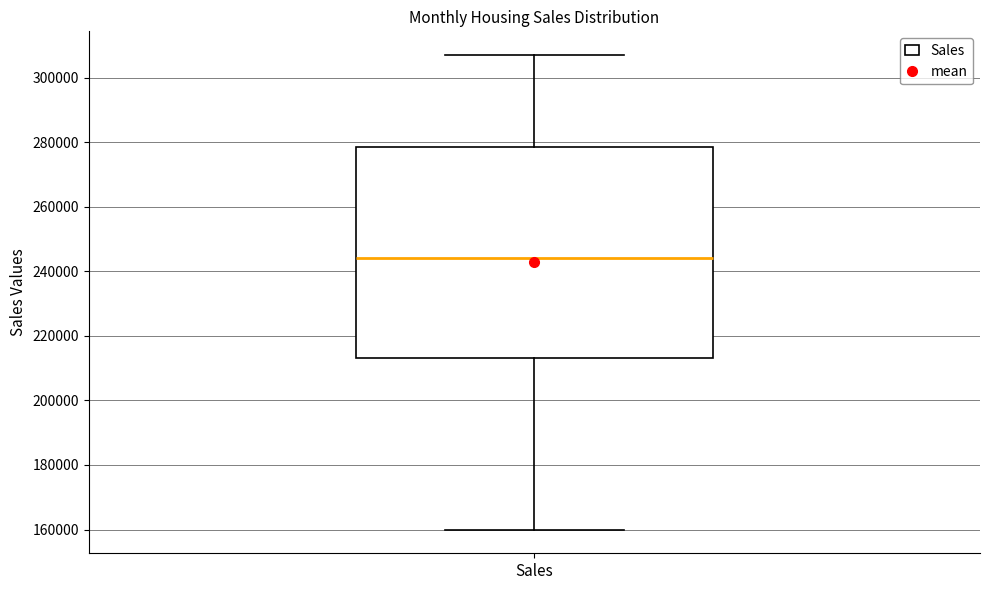

Where does the lower whisker of the box for Sales end on the y-axis? The values are not printed on the chart, so give them approximately, as read against the axis.

160000